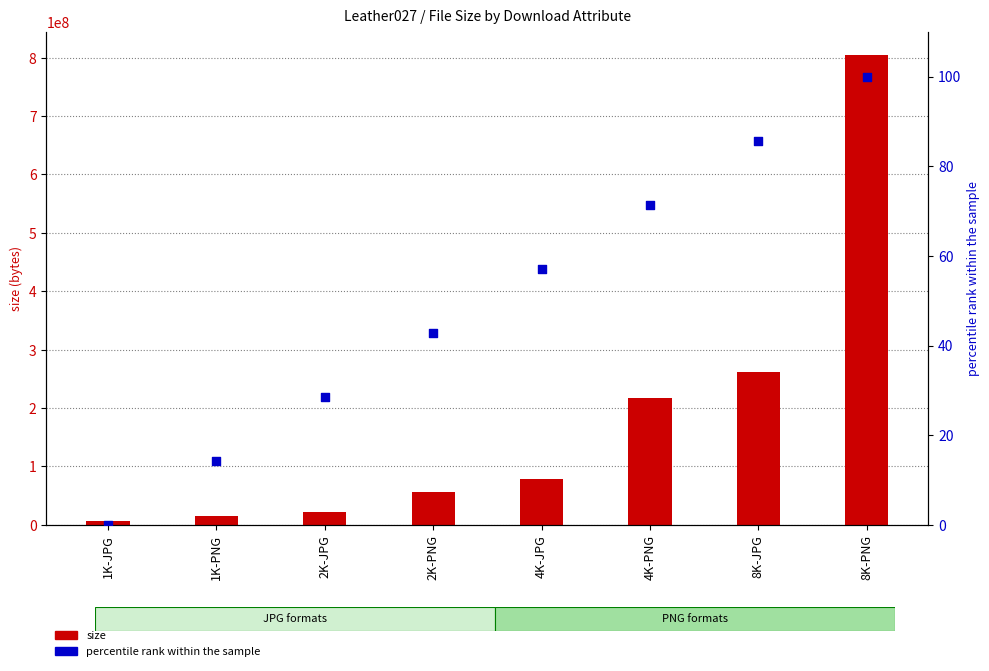

Which series has the widest spread of Y values?

size